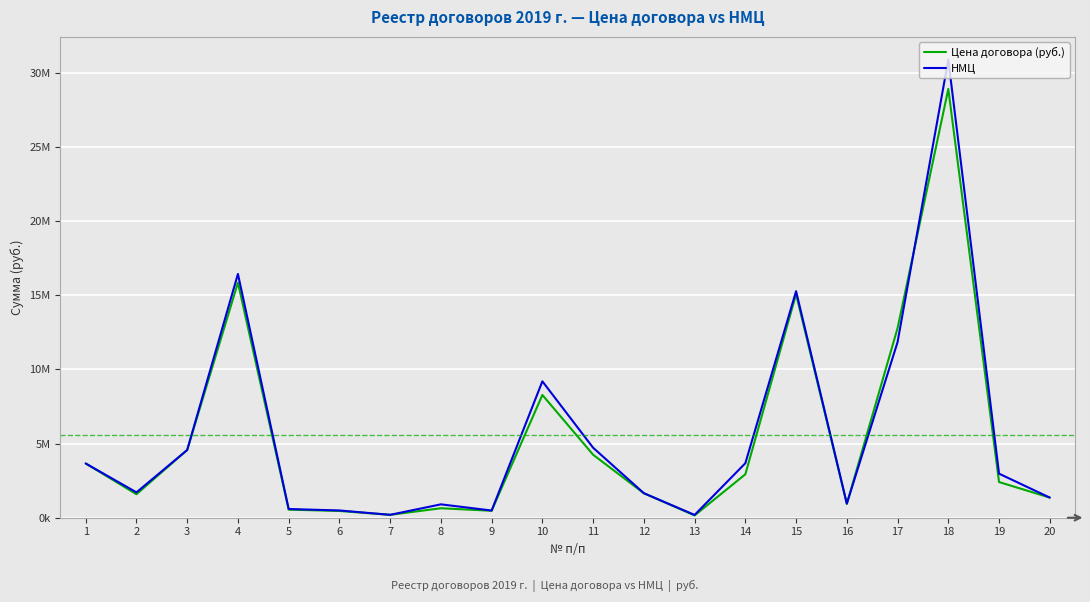

Rank the series by their average value, from highest to lowest.

НМЦ, Цена договора (руб.)